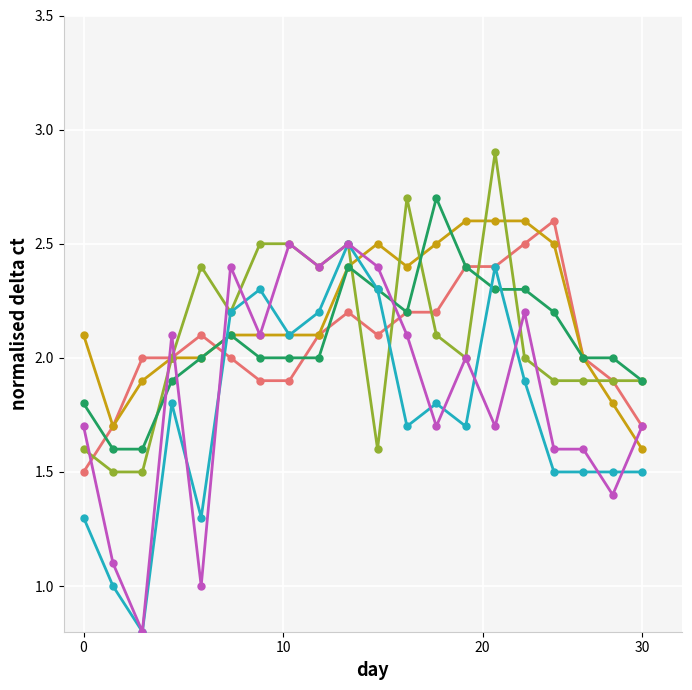

What is the smallest value displayed?

0.8